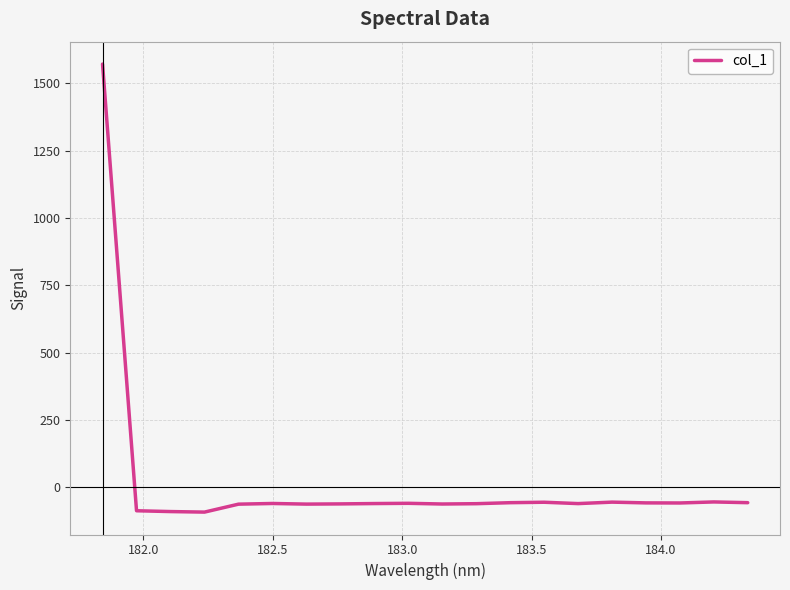

How many distinct data groups are displayed?

1